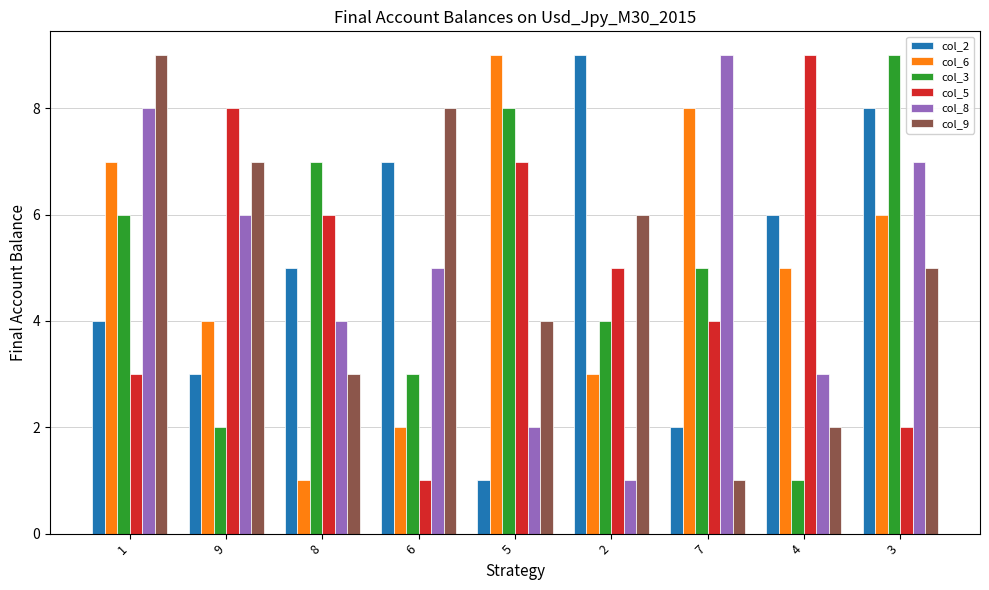

Reading left to right, what are all the values shown in this chart?

col_2: 1=4	9=3	8=5	6=7	5=1	2=9	7=2	4=6	3=8
col_6: 1=7	9=4	8=1	6=2	5=9	2=3	7=8	4=5	3=6
col_3: 1=6	9=2	8=7	6=3	5=8	2=4	7=5	4=1	3=9
col_5: 1=3	9=8	8=6	6=1	5=7	2=5	7=4	4=9	3=2
col_8: 1=8	9=6	8=4	6=5	5=2	2=1	7=9	4=3	3=7
col_9: 1=9	9=7	8=3	6=8	5=4	2=6	7=1	4=2	3=5